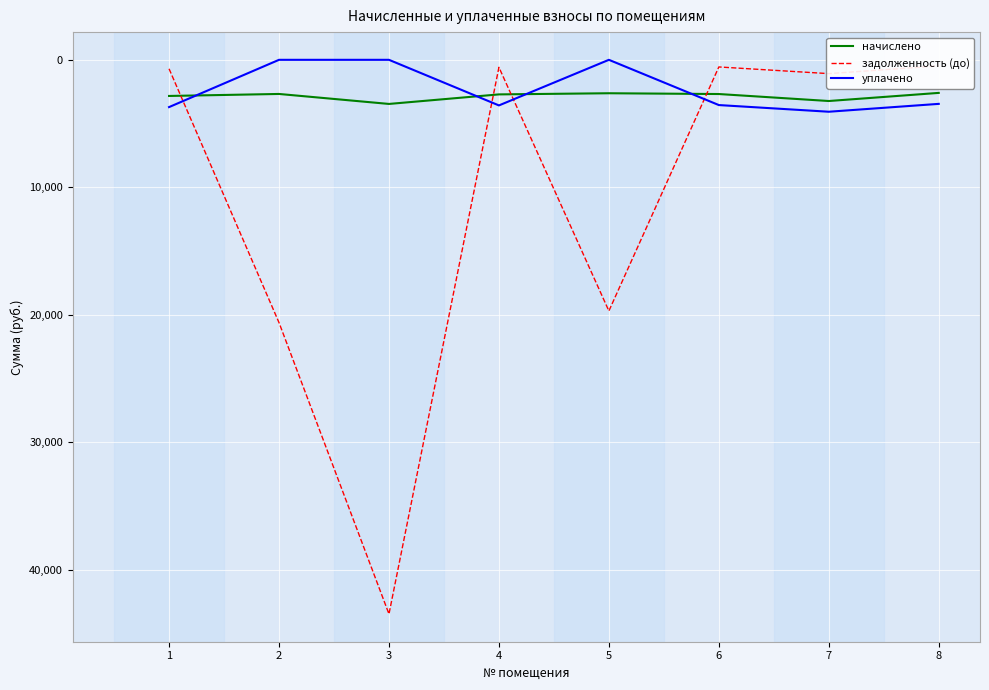

Reading left to right, list all the values displayed in this chart.

начислено: 2833.7	2677.1	3459.6	2711.2	2621.2	2682.7	3230.5	2593.3
задолженность (до): 703.1	20608.7	43458.5	586.3	19692.0	559.1	1082.6	473.8
уплачено: 3706.9	0.0	0.0	3576.2	0.0	3548.0	4070.9	3454.1